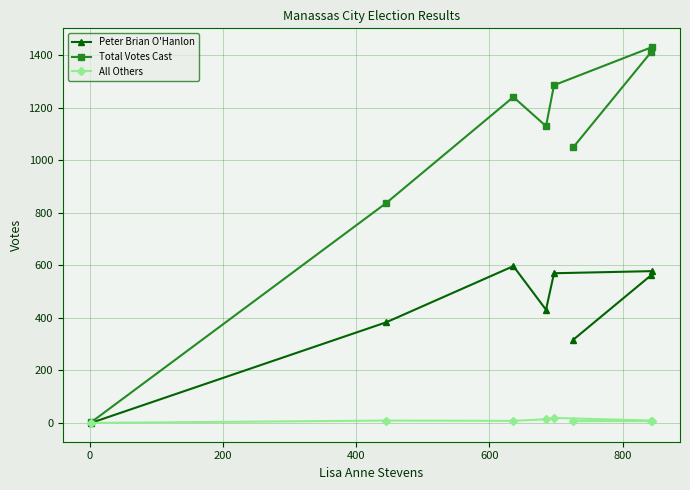

List the series in order of their peak value, lowest first.

All Others, Peter Brian O'Hanlon, Total Votes Cast